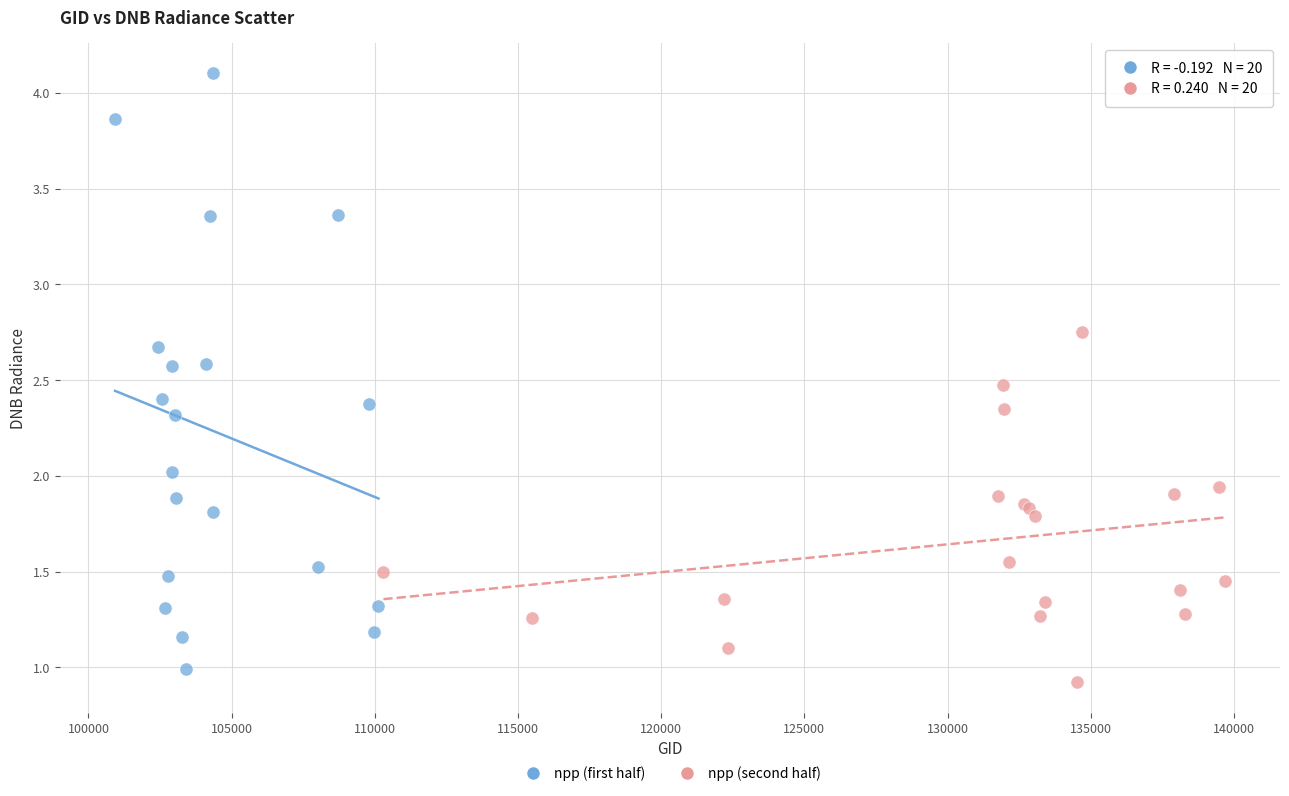

What are all the series names shown in the legend?

npp (first half), npp (second half)